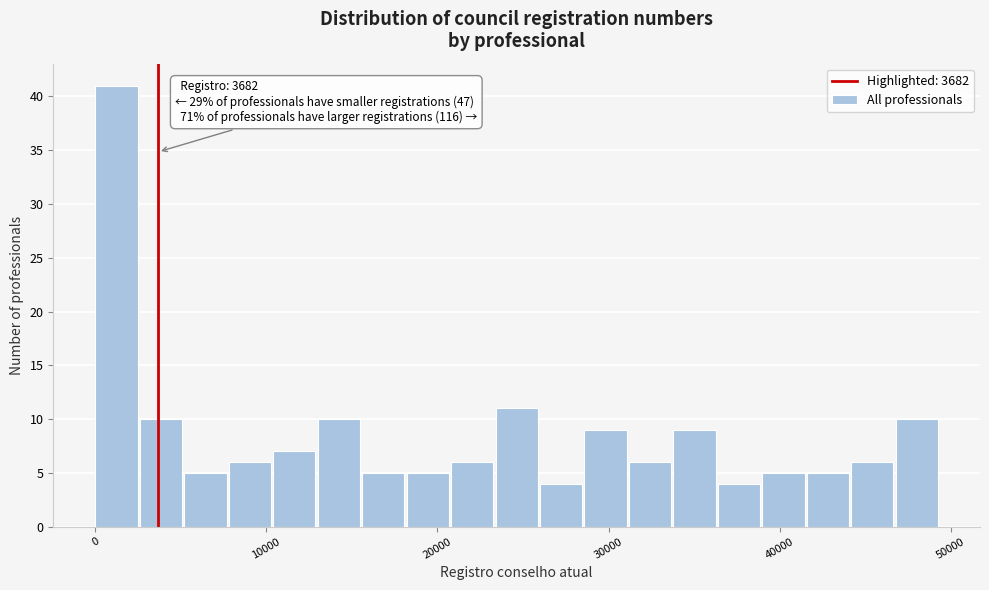

Read against the x-axis, roughly where is the centre of the tallest bar?

1000